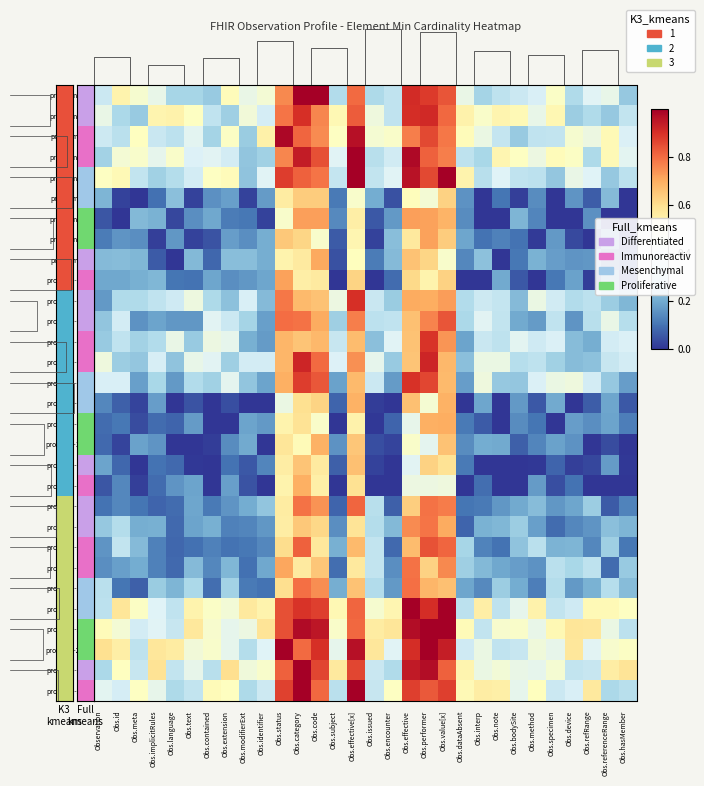

The program-9 series shows 0.2 at Obs.method. True or false?

True